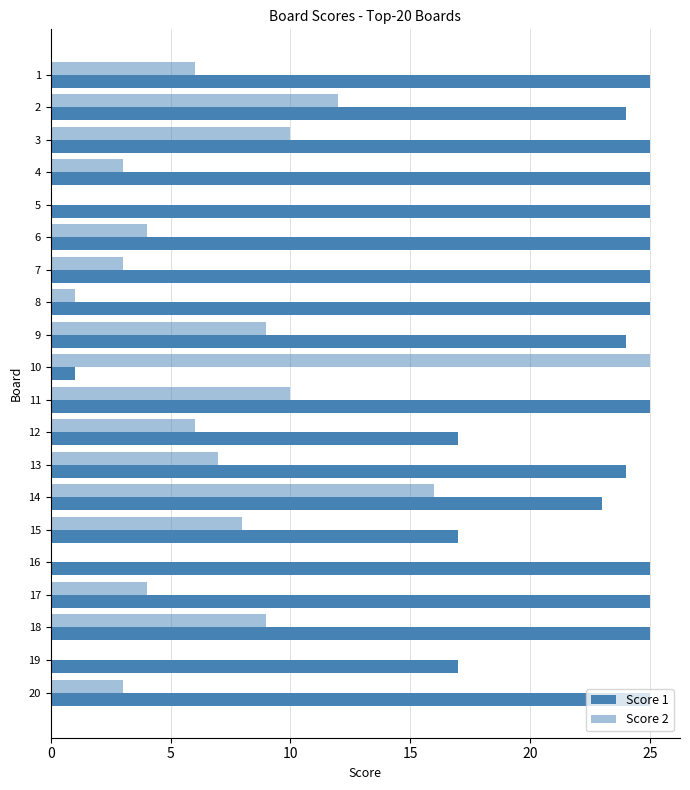

List the series in order of their overall mean, lowest first.

Score 2, Score 1